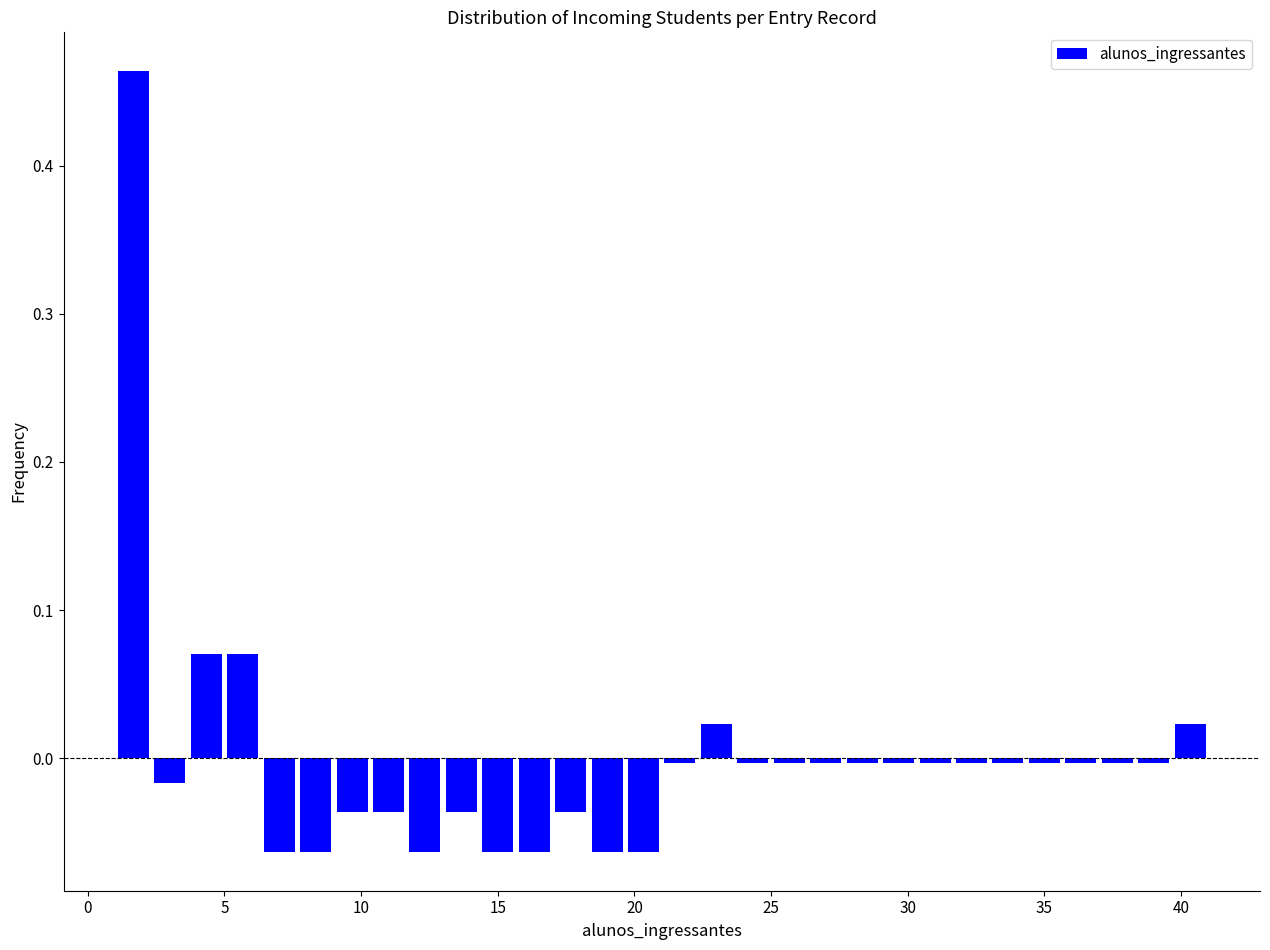

Around what value on the x-axis is the tallest bar? Give the approximate position of its centre, as read against the axis.

1.5